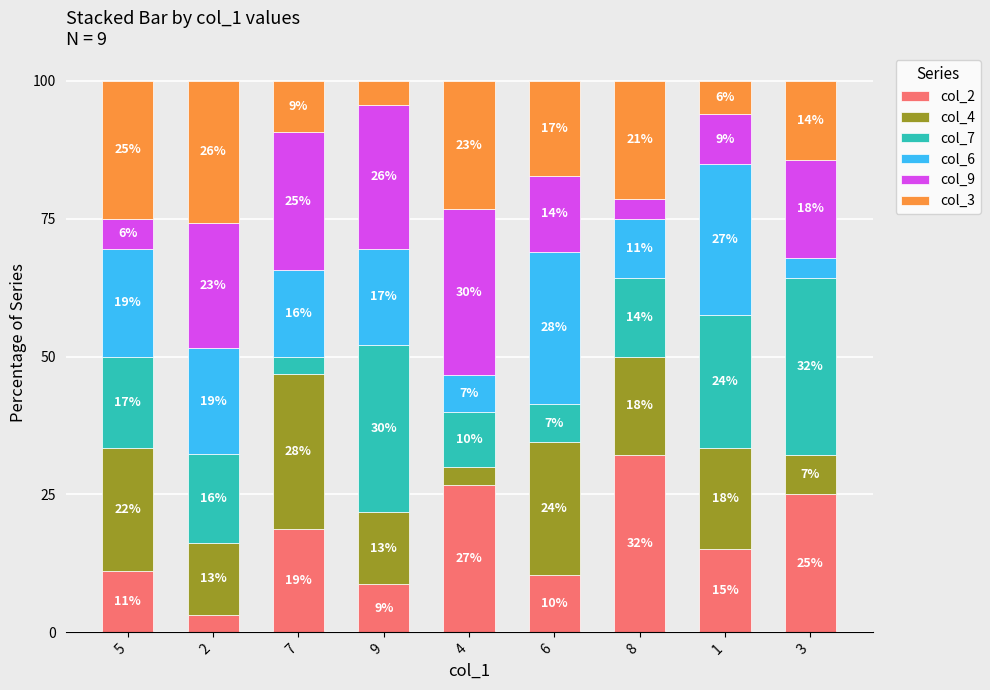

What are all the series names shown in the legend?

col_2, col_4, col_7, col_6, col_9, col_3